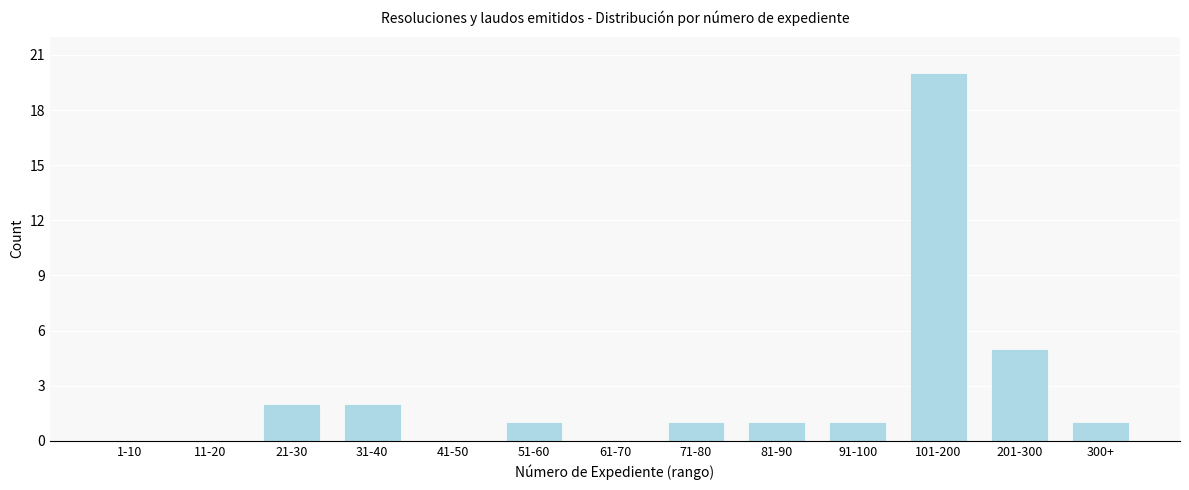

Reading left to right, what are all the values shown in this chart?

1-10=0	11-20=0	21-30=2	31-40=2	41-50=0	51-60=1	61-70=0	71-80=1	81-90=1	91-100=1	101-200=20	201-300=5	300+=1